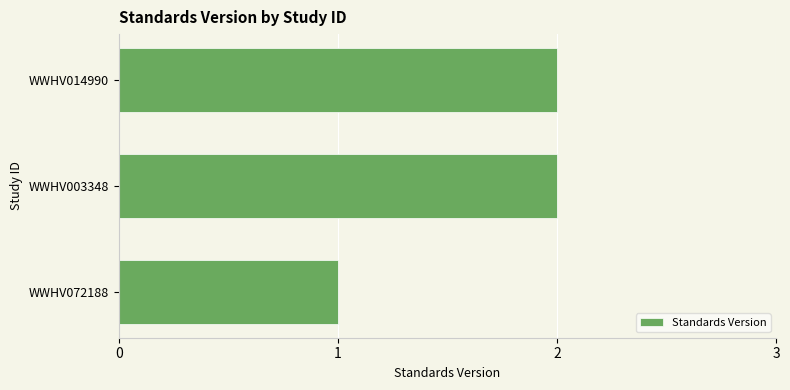

What is the sum of the values at WWHV014990 and WWHV003348?

4